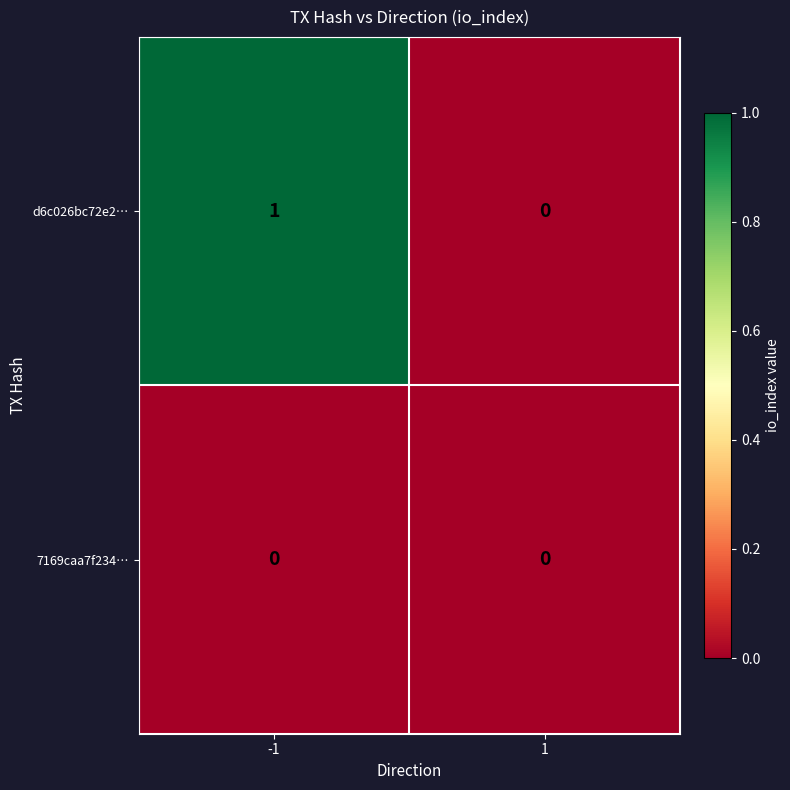

List the labels in order of d6c026bc72e2… value, smallest first.

1, -1